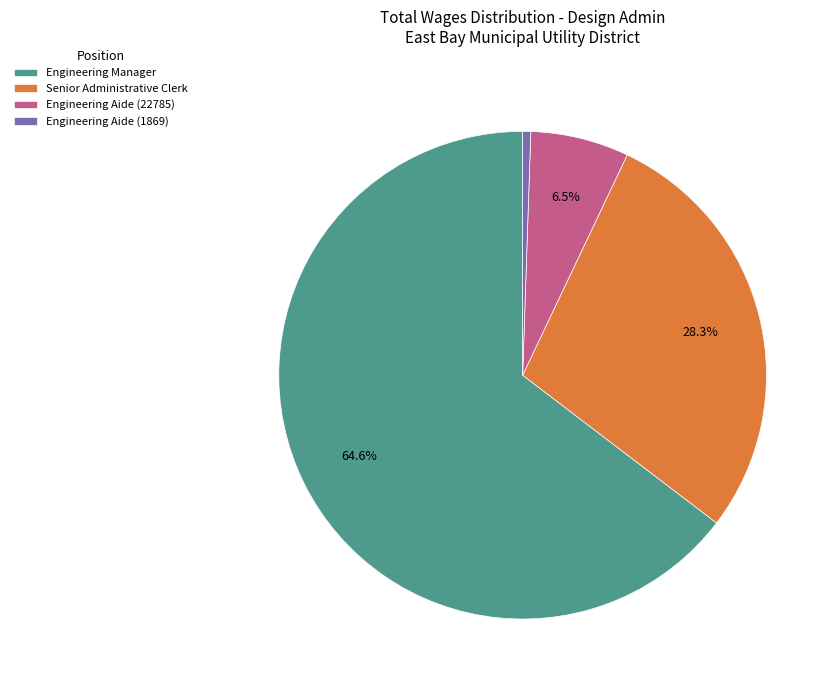

Do Engineering Manager and Engineering Aide (22785) together represent more than half of the pie?

Yes